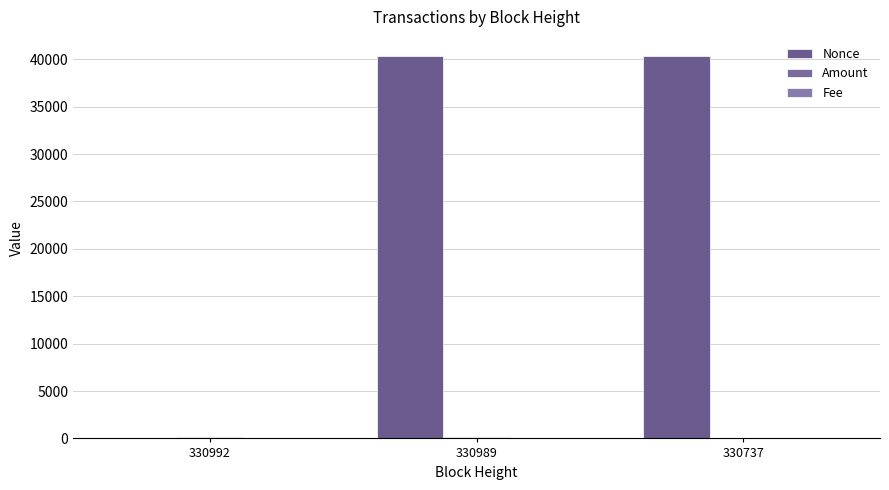

Reading left to right, list all the values displayed in this chart.

Nonce: 330992=0.0	330989=40341.0	330737=40311.0
Amount: 330992=188.2	330989=179.3	330737=10.0
Fee: 330992=0.1	330989=0.5	330737=0.5